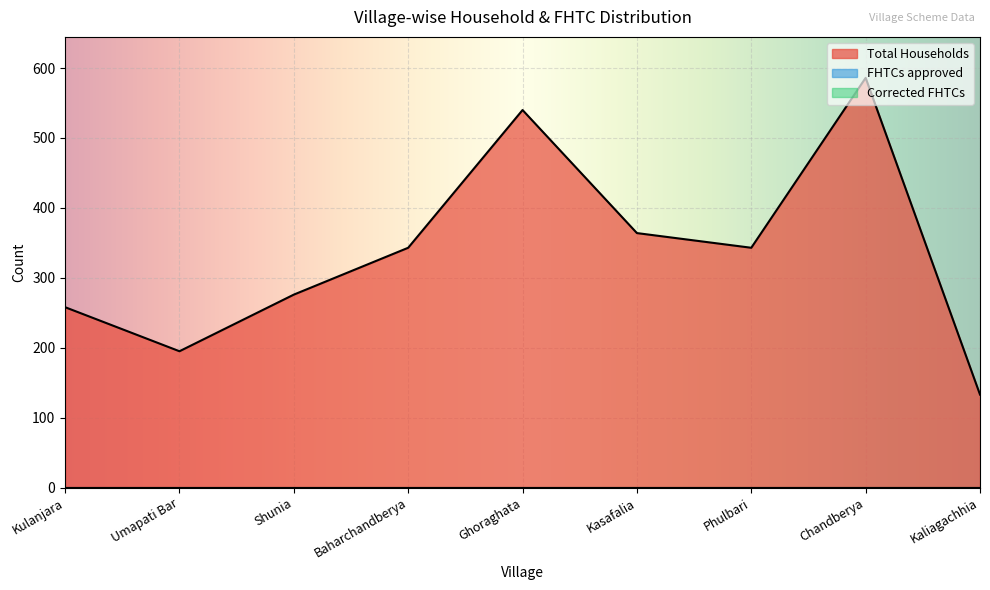

True or false: Total Households and Corrected FHTCs intersect in this chart.

False